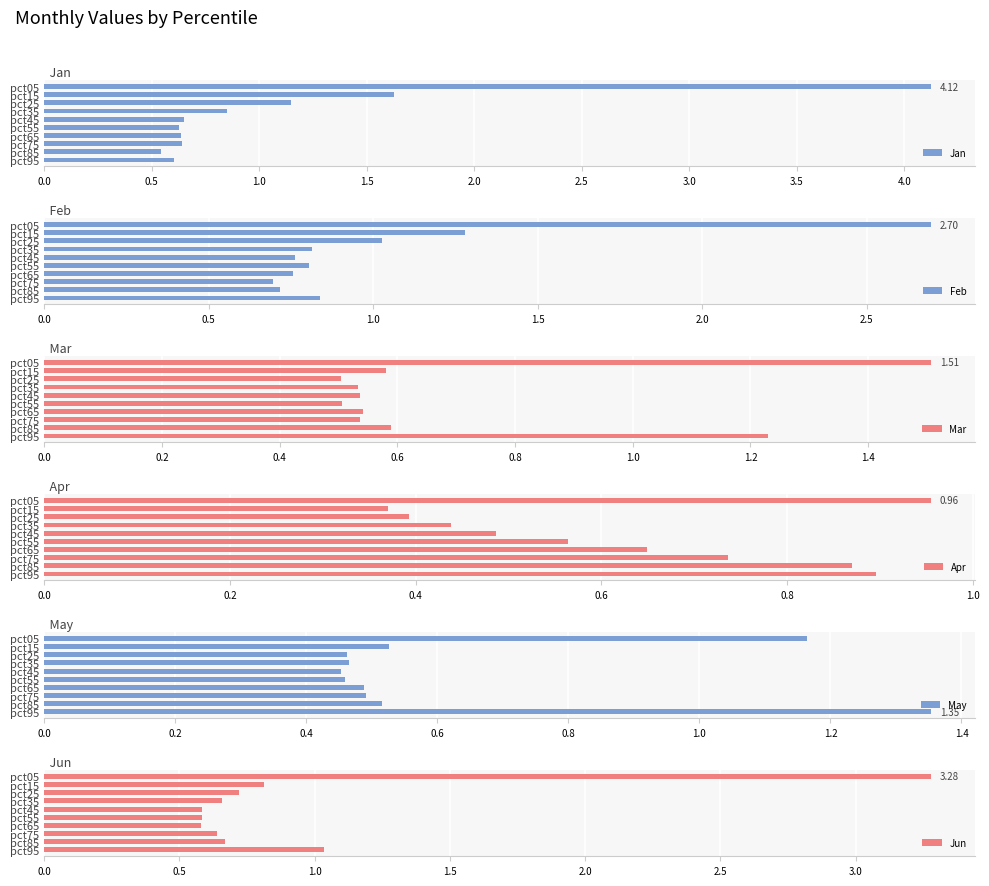

List the series in order of their peak value, highest first.

Jan, Jun, Feb, Mar, May, Apr